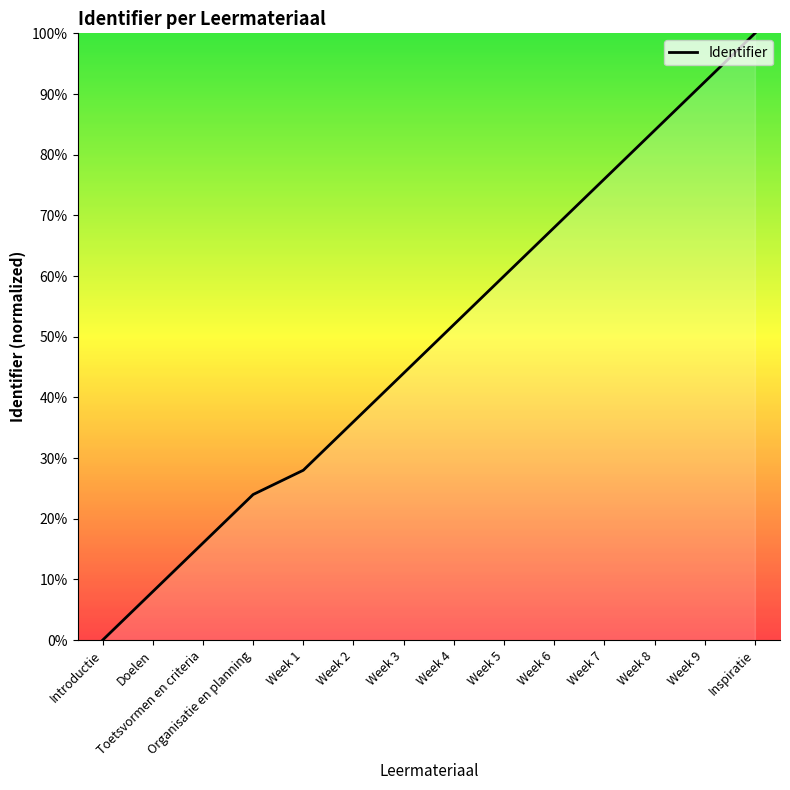

What position from the left is Week 8?

12